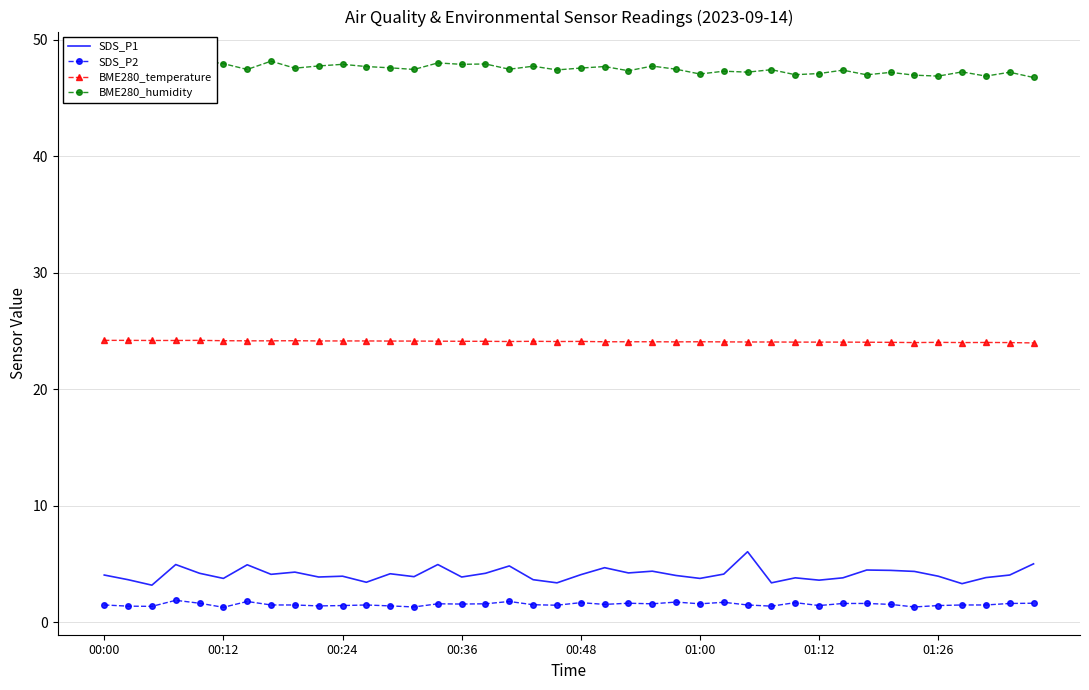

What is the difference between the maximum and minimum values in the BME280_humidity series?

1.6